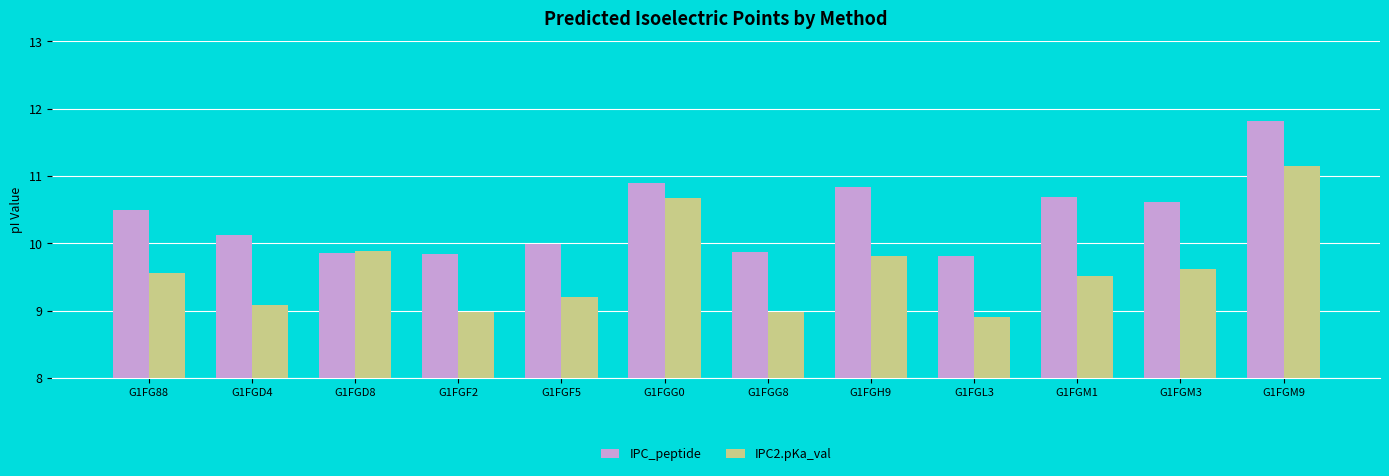

Rank the series by their maximum value, from highest to lowest.

IPC_peptide, IPC2.pKa_val